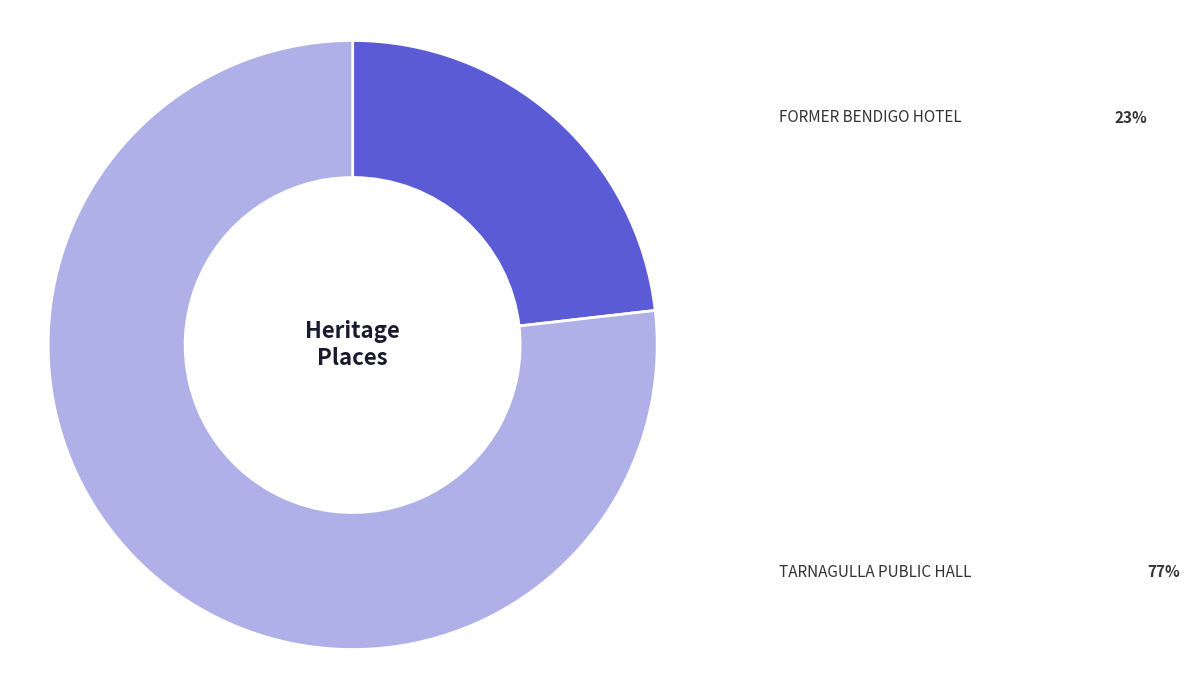

Rank the categories by value from lowest to highest.

FORMER BENDIGO HOTEL, TARNAGULLA PUBLIC HALL